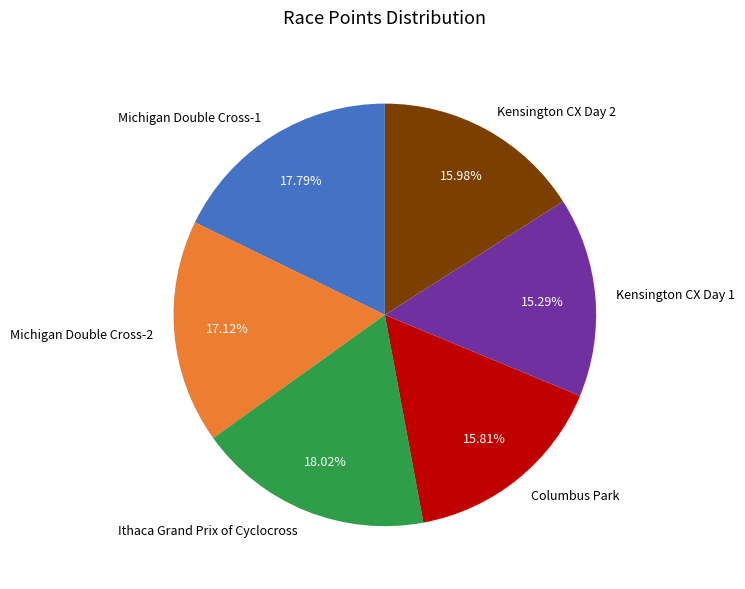

The Ithaca Grand Prix of Cyclocross slice represents 7% of the pie. True or false?

False